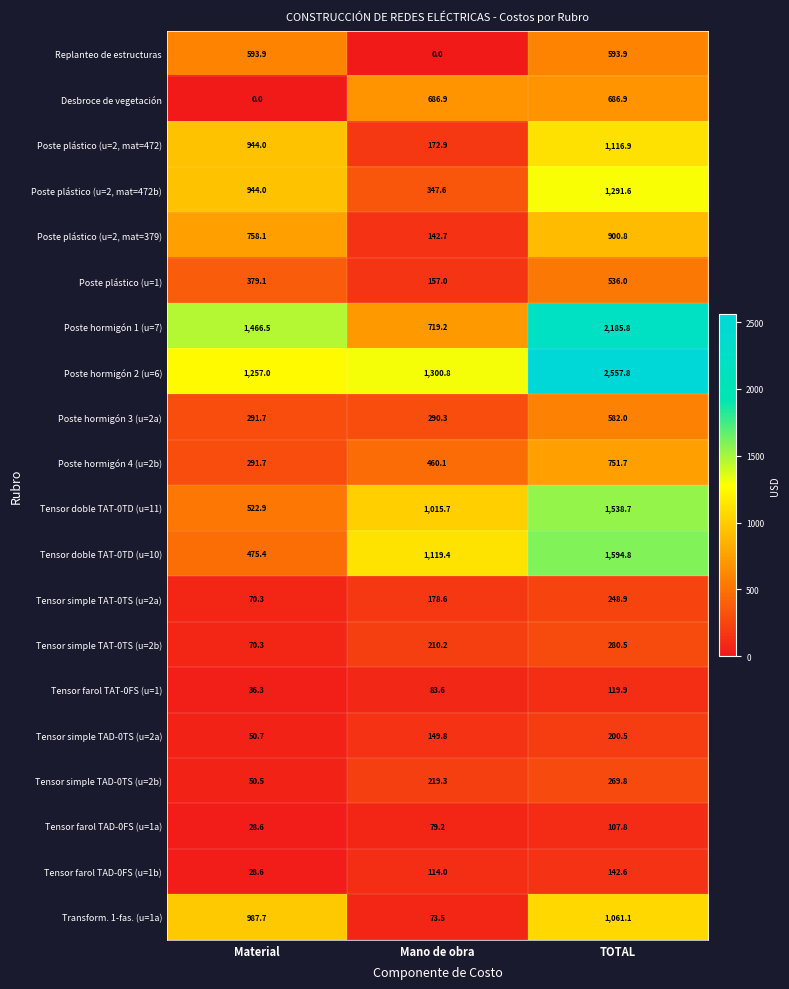

How many values in the Tensor farol TAD-0FS (u=1b) series are below 114?

1